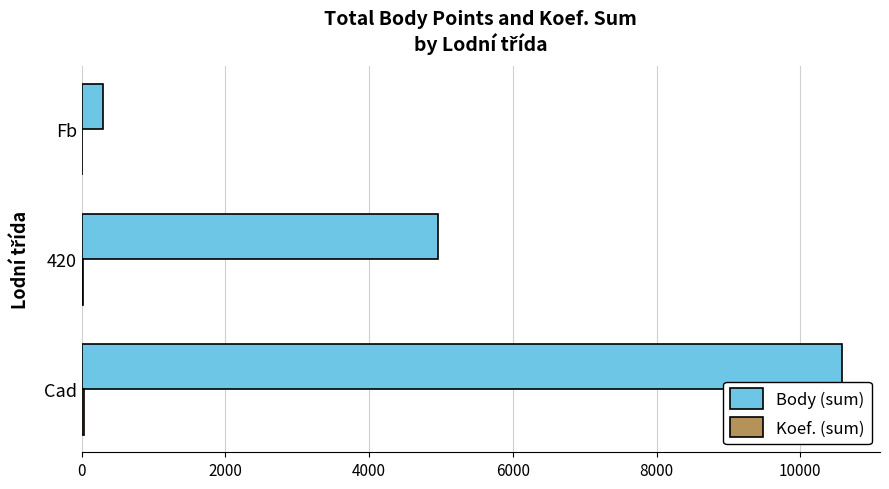

True or false: Body (sum) has a value of 303 at Fb.

True